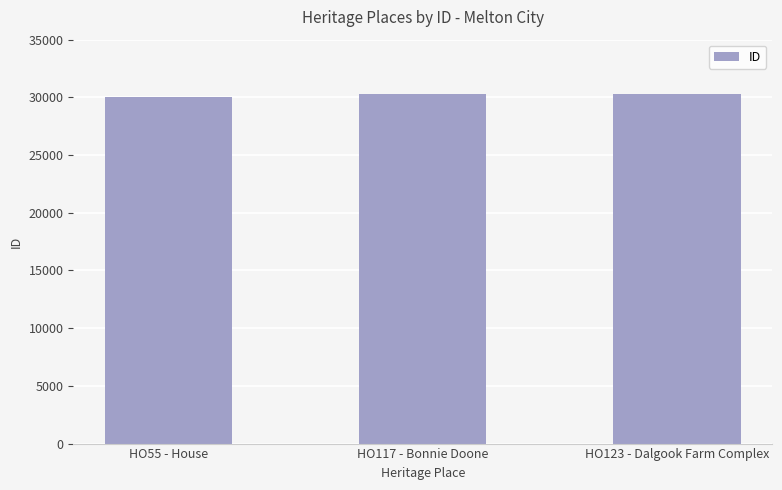

What is the value of the 2nd bar from the left?

30269